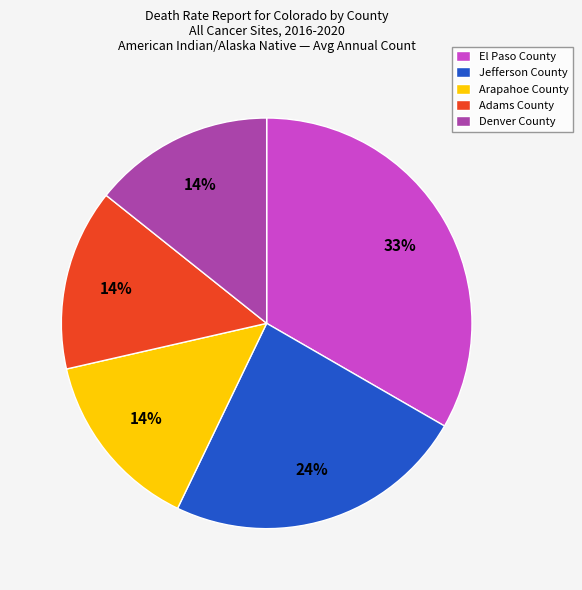

Is the sum of Denver County and El Paso County greater than half?

No